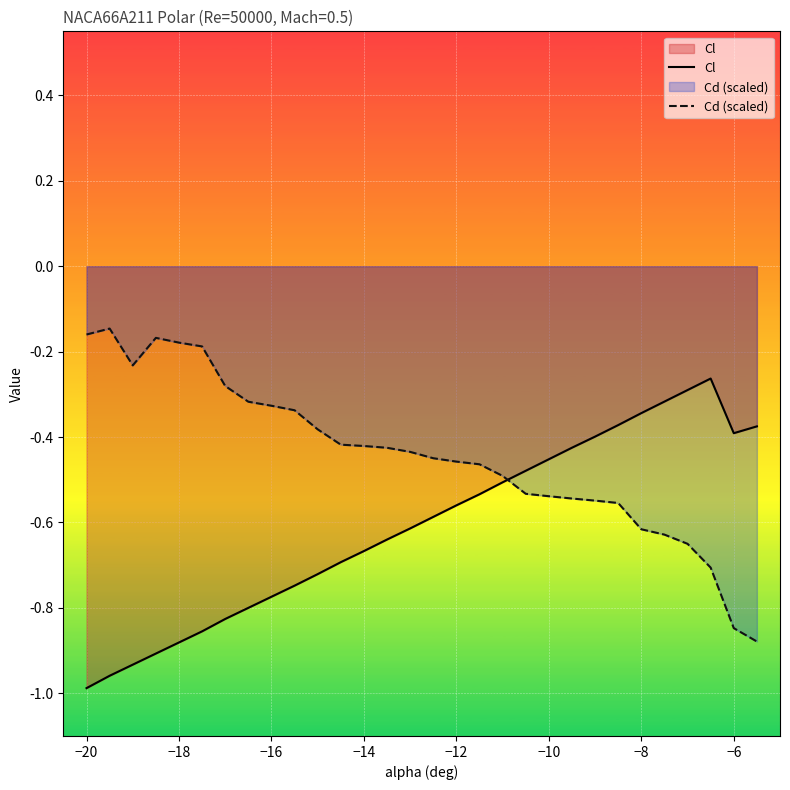

Which series has the largest total across all categories?

Cd (scaled)